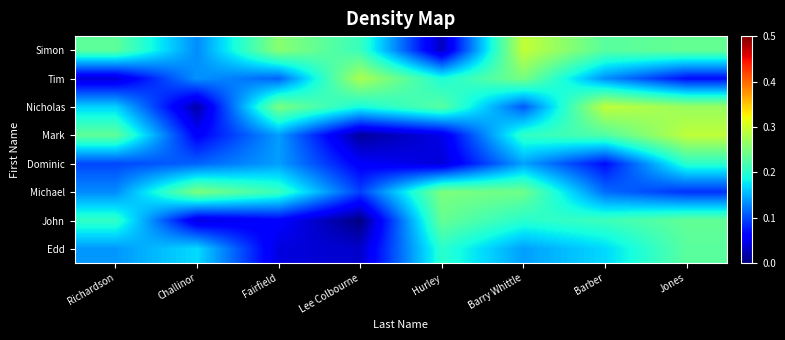

Reading left to right, what are all the values shown in this chart?

Simon: Richardson=0.2	Challinor=0.1	Fairfield=0.3	Lee Colbourne=0.2	Hurley=0.0	Barry Whittle=0.3	Barber=0.2	Jones=0.2
Tim: Richardson=0.0	Challinor=0.1	Fairfield=0.1	Lee Colbourne=0.3	Hurley=0.2	Barry Whittle=0.2	Barber=0.1	Jones=0.1
Nicholas: Richardson=0.2	Challinor=0.0	Fairfield=0.2	Lee Colbourne=0.2	Hurley=0.2	Barry Whittle=0.1	Barber=0.3	Jones=0.3
Mark: Richardson=0.2	Challinor=0.1	Fairfield=0.1	Lee Colbourne=0.0	Hurley=0.0	Barry Whittle=0.2	Barber=0.2	Jones=0.3
Dominic: Richardson=0.1	Challinor=0.1	Fairfield=0.1	Lee Colbourne=0.1	Hurley=0.0	Barry Whittle=0.1	Barber=0.1	Jones=0.2
Michael: Richardson=0.1	Challinor=0.2	Fairfield=0.2	Lee Colbourne=0.1	Hurley=0.2	Barry Whittle=0.2	Barber=0.1	Jones=0.1
John: Richardson=0.2	Challinor=0.0	Fairfield=0.1	Lee Colbourne=0.0	Hurley=0.2	Barry Whittle=0.2	Barber=0.2	Jones=0.2
Edd: Richardson=0.1	Challinor=0.2	Fairfield=0.0	Lee Colbourne=0.0	Hurley=0.2	Barry Whittle=0.1	Barber=0.2	Jones=0.2